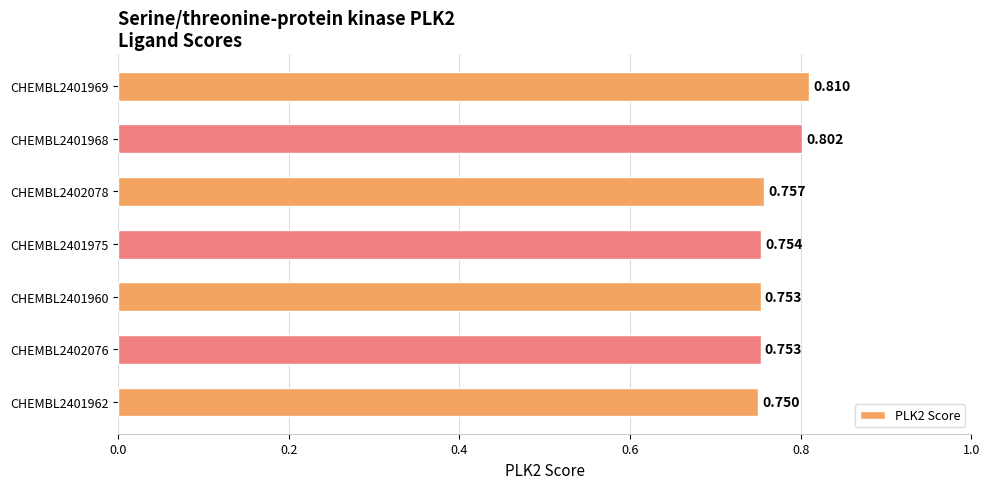

What is the average value?

0.8